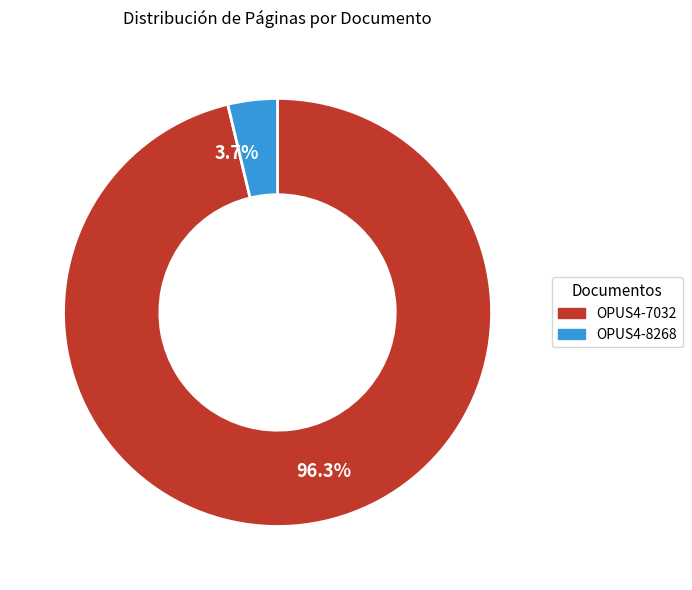

How many slices are in this pie chart?

2